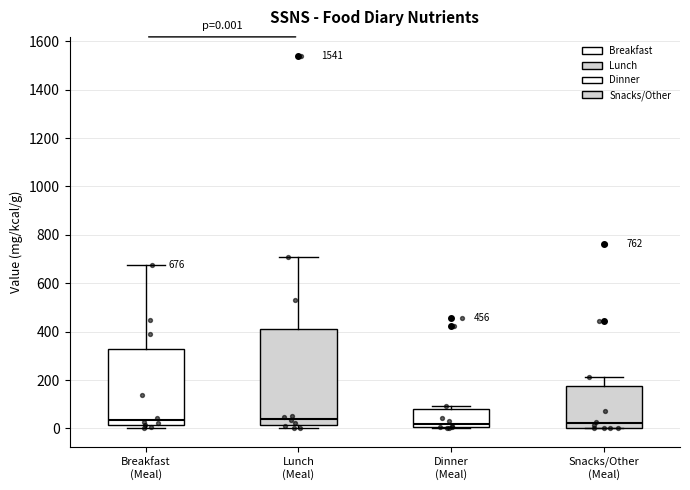

Which box is the tallest, from its lower edge to its upper edge?

Lunch (Meal)